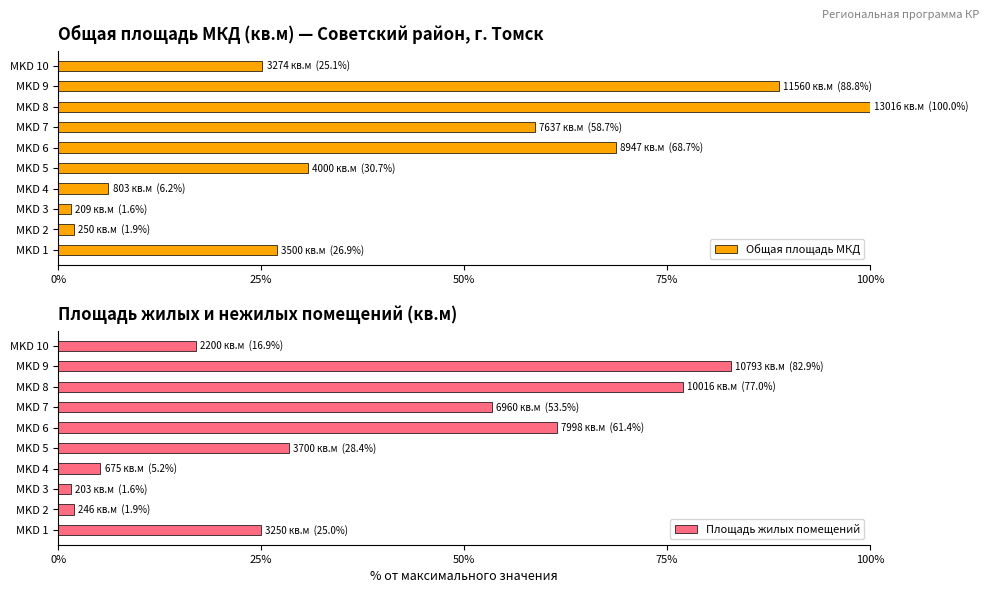

Reading right to left, transcribe all the data shown in this chart.

Общая площадь МКД: 25.1	88.8	100.0	58.7	68.7	30.7	6.2	1.6	1.9	26.9
Площадь жилых помещений: 16.9	82.9	77.0	53.5	61.4	28.4	5.2	1.6	1.9	25.0